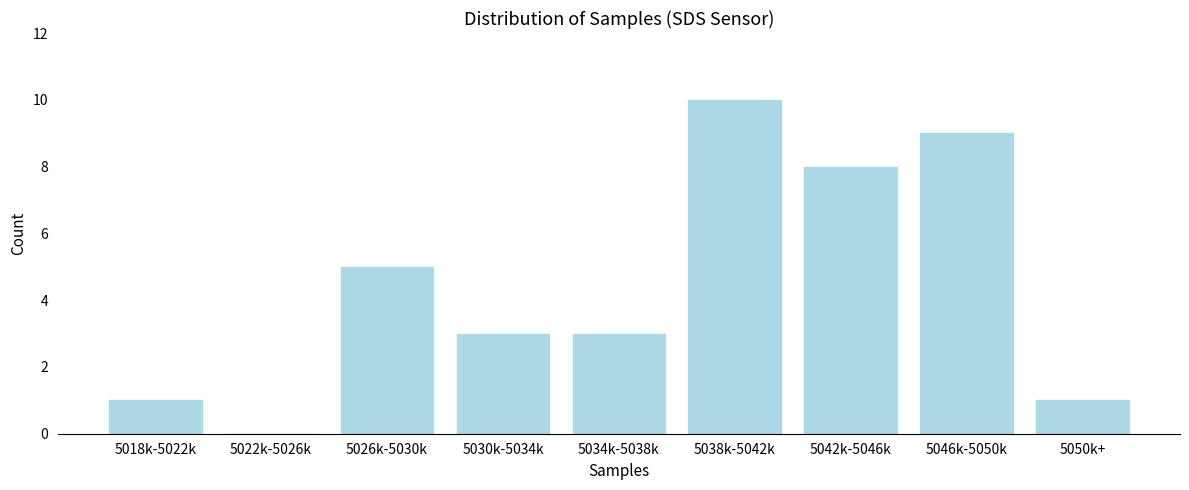

Reading left to right, transcribe all the data shown in this chart.

5018k-5022k=1	5022k-5026k=0	5026k-5030k=5	5030k-5034k=3	5034k-5038k=3	5038k-5042k=10	5042k-5046k=8	5046k-5050k=9	5050k+=1